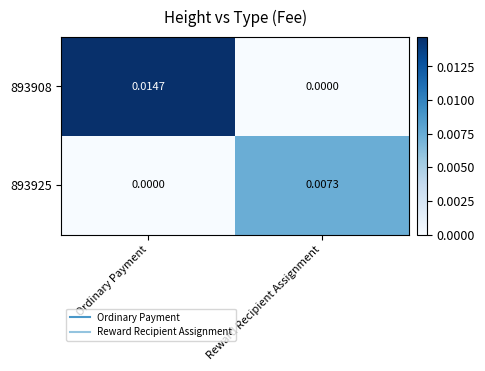

Where is 893925 nearest to the value 0?

Ordinary Payment